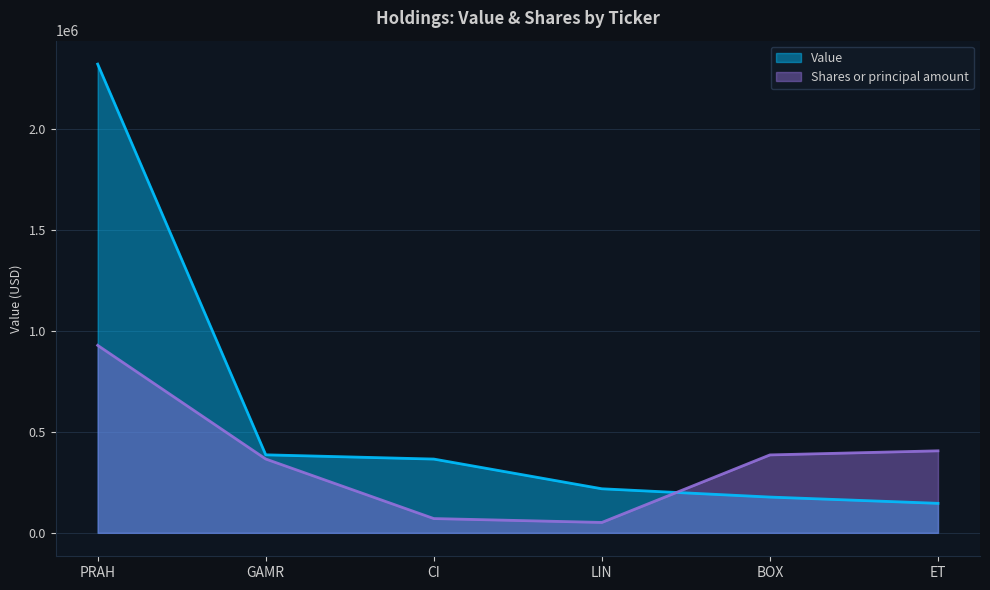

How many lines are shown in the chart?

2